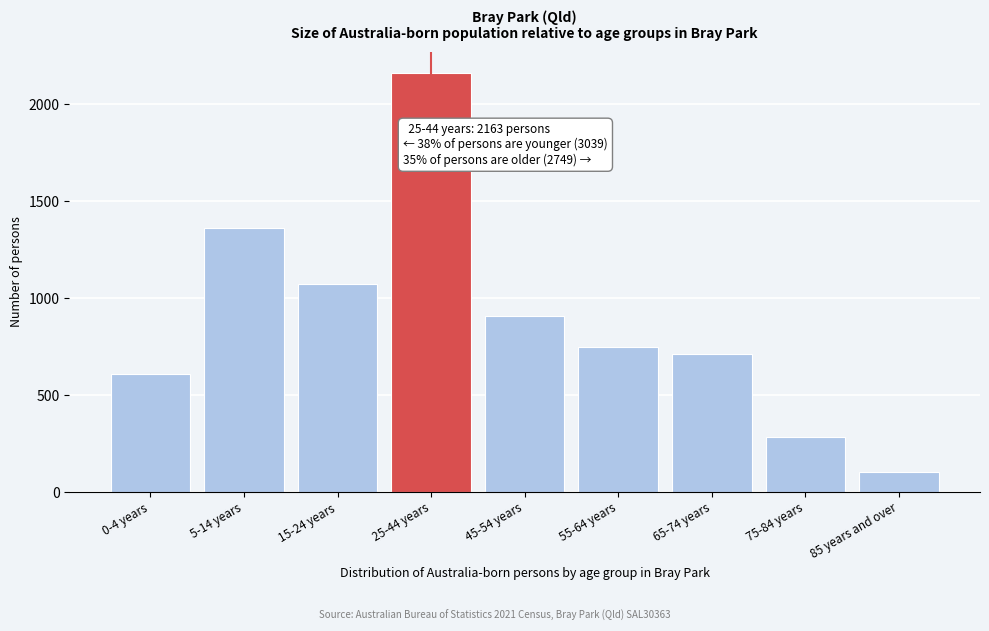

Reading left to right, list all the values displayed in this chart.

0-4 years=608	5-14 years=1360	15-24 years=1071	25-44 years=2163	45-54 years=906	55-64 years=746	65-74 years=709	75-84 years=283	85 years and over=105